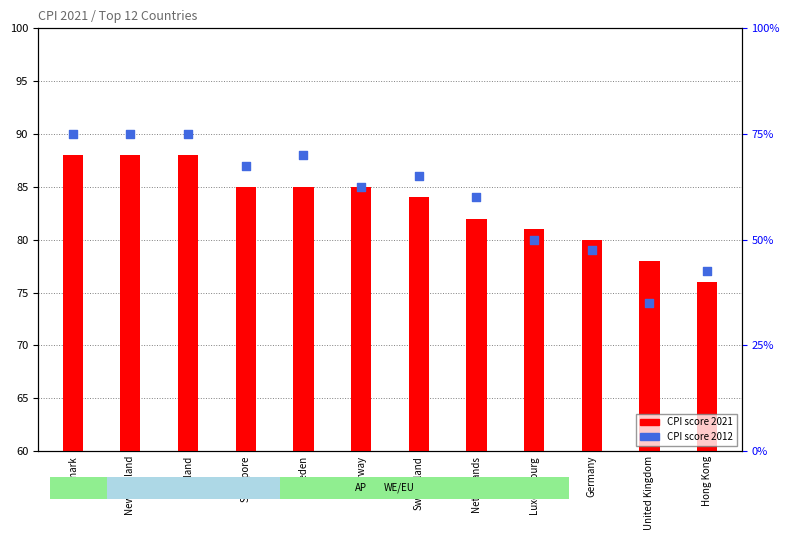

What are all the series names shown in the legend?

CPI score 2021, CPI score 2012